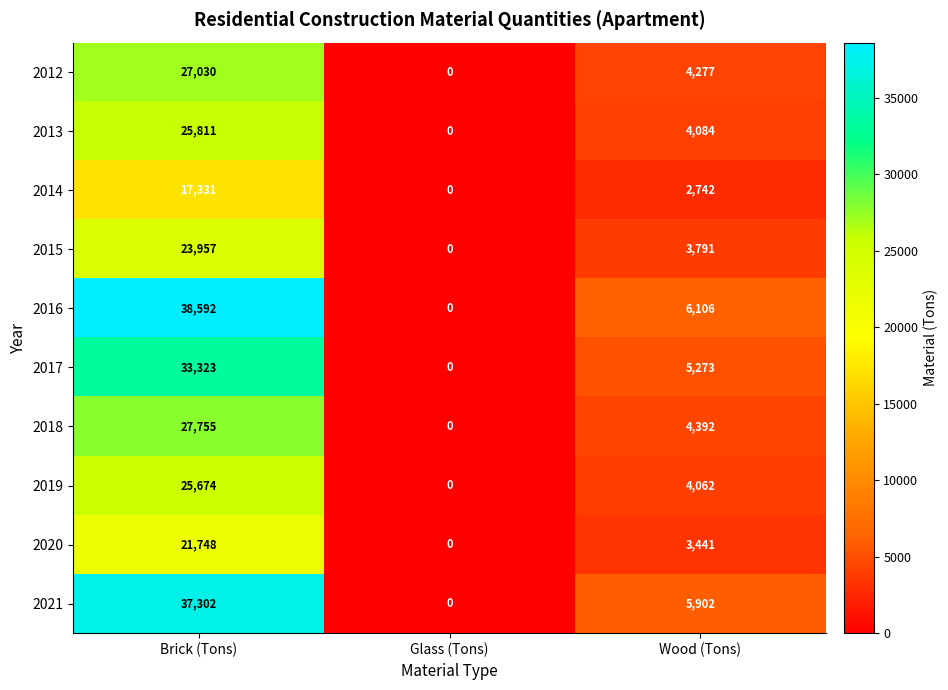

Reading left to right, extract all data points from this chart.

2012: Brick (Tons)=27030	Glass (Tons)=0	Wood (Tons)=4277
2013: Brick (Tons)=25811	Glass (Tons)=0	Wood (Tons)=4084
2014: Brick (Tons)=17331	Glass (Tons)=0	Wood (Tons)=2742
2015: Brick (Tons)=23957	Glass (Tons)=0	Wood (Tons)=3791
2016: Brick (Tons)=38592	Glass (Tons)=0	Wood (Tons)=6106
2017: Brick (Tons)=33323	Glass (Tons)=0	Wood (Tons)=5273
2018: Brick (Tons)=27755	Glass (Tons)=0	Wood (Tons)=4392
2019: Brick (Tons)=25674	Glass (Tons)=0	Wood (Tons)=4062
2020: Brick (Tons)=21748	Glass (Tons)=0	Wood (Tons)=3441
2021: Brick (Tons)=37302	Glass (Tons)=0	Wood (Tons)=5902